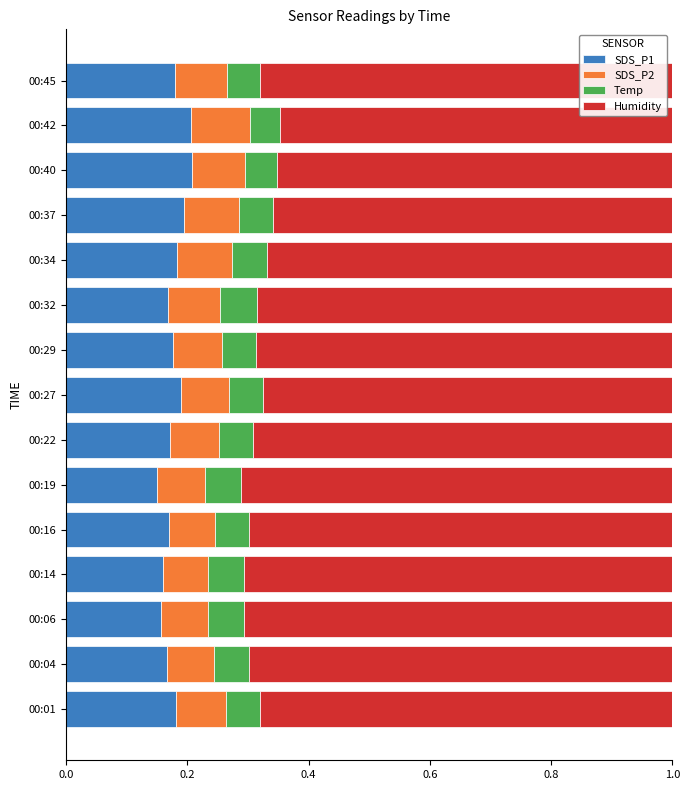

The value of SDS_P1 at 00:27 is 0.3. True or false?

False